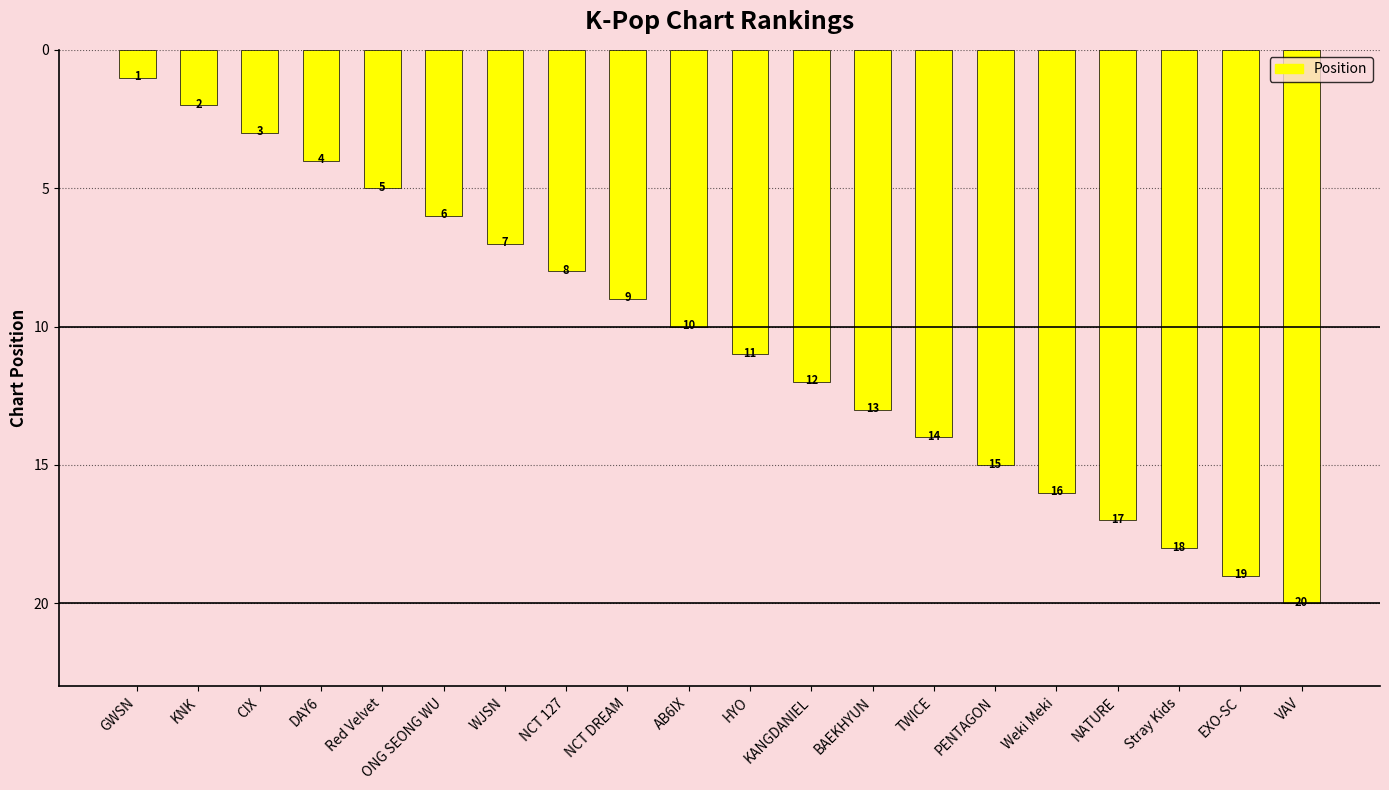

Read the value at NCT DREAM, to the nearest 5.

10